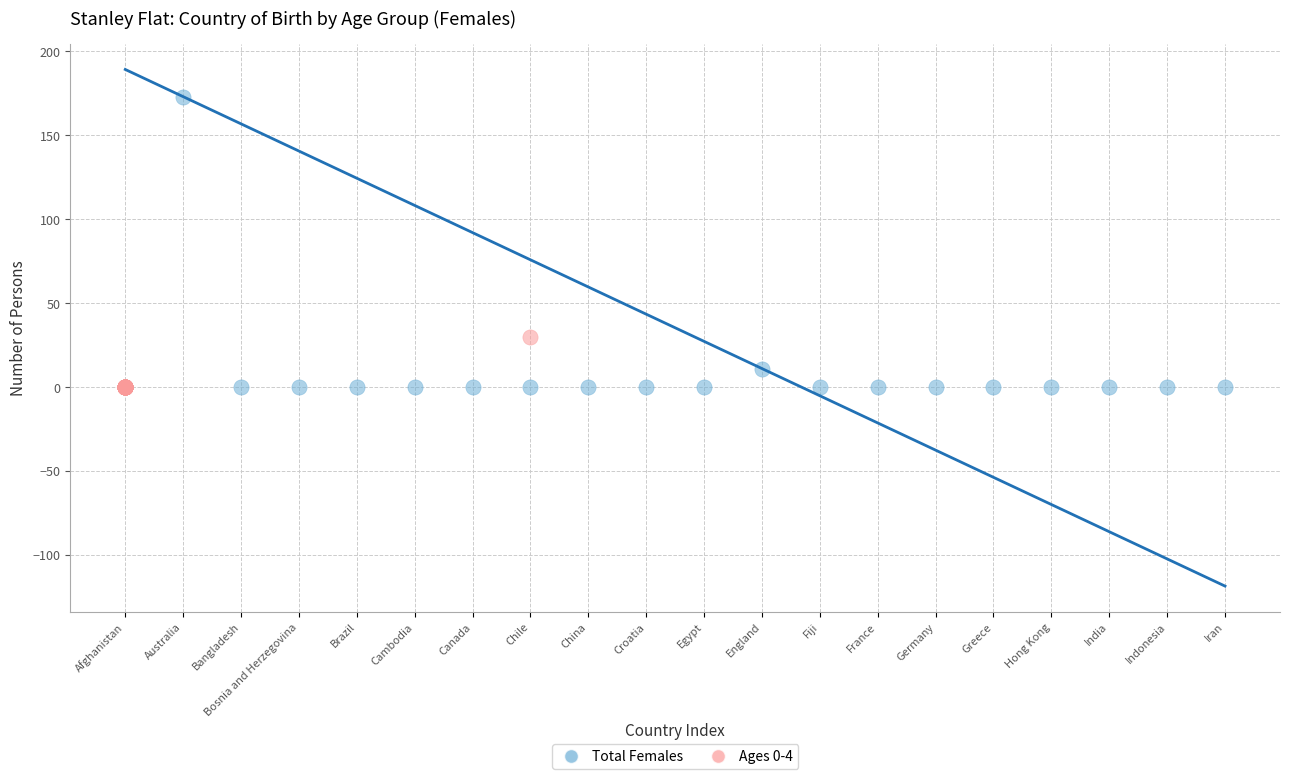

Which series reaches the maximum Y coordinate?

Total Females